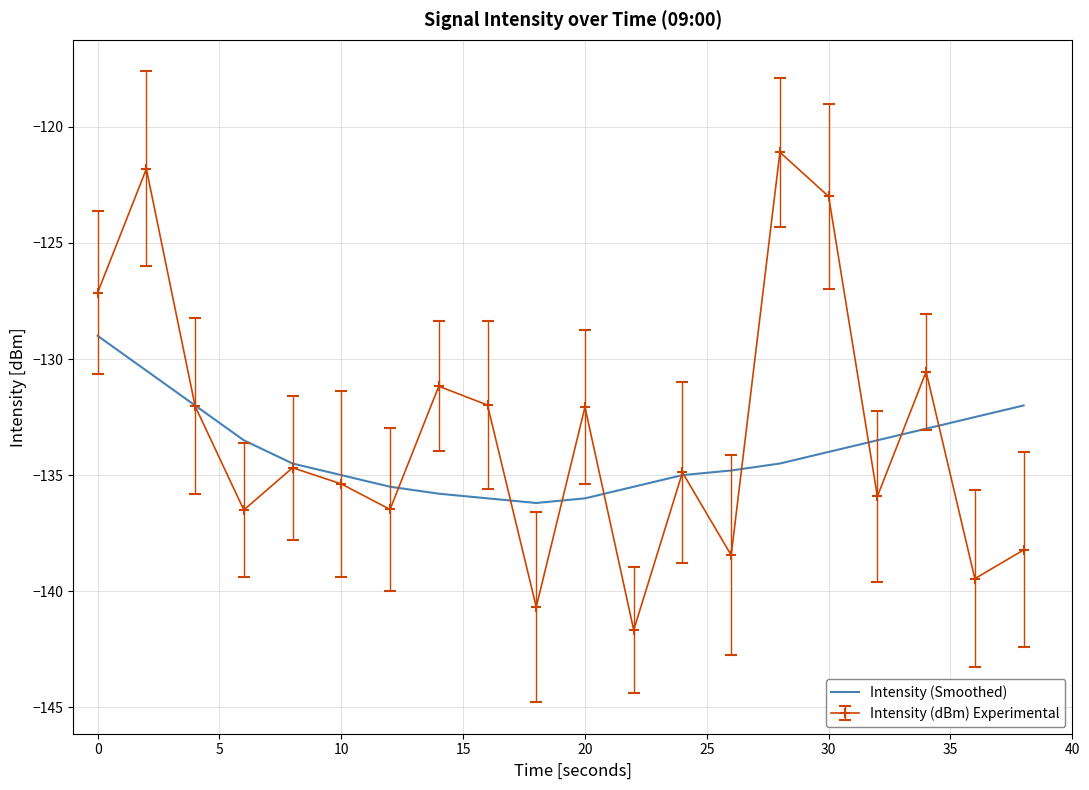

List the series in order of their peak value, lowest first.

Intensity (Smoothed), Intensity (dBm) Experimental